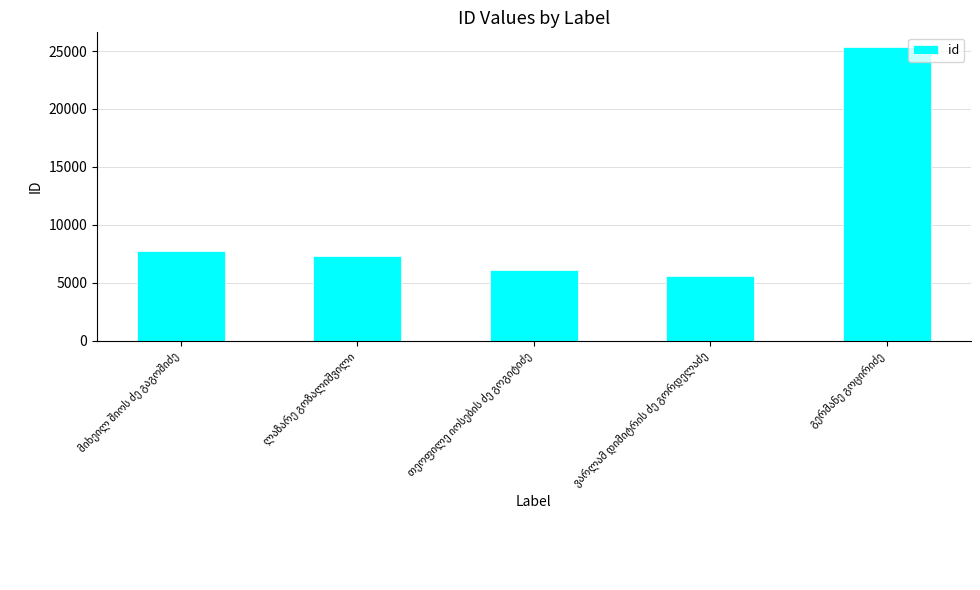

What is the difference between the second highest and minimum values?

2134